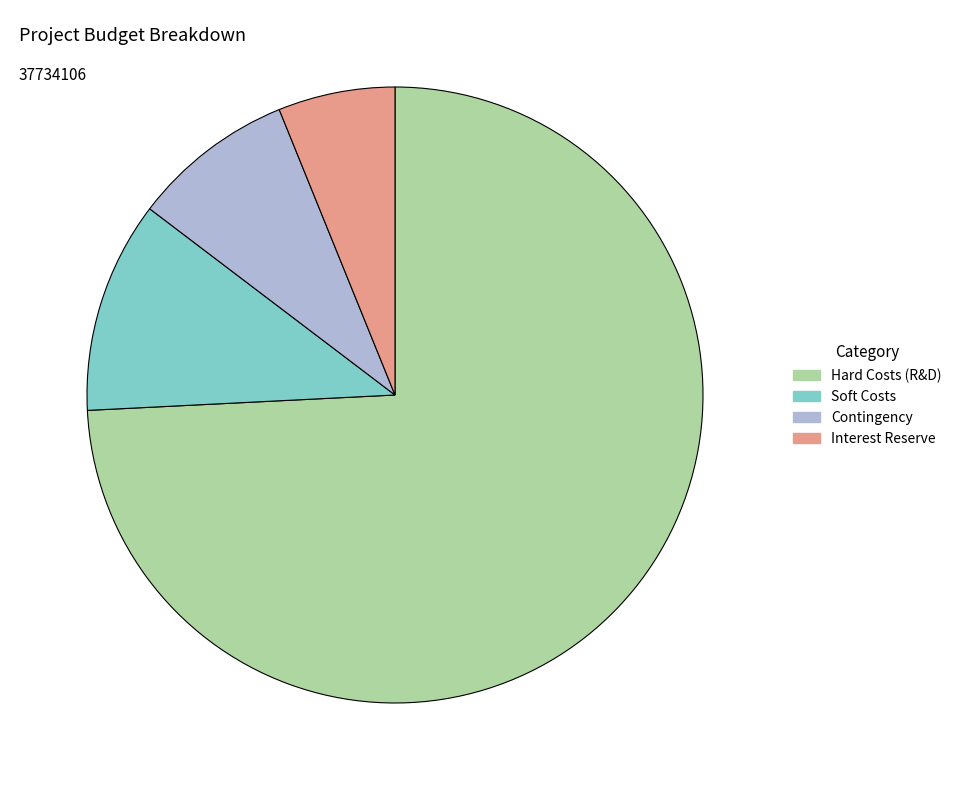

Is the sum of Interest Reserve and Contingency greater than half?

No